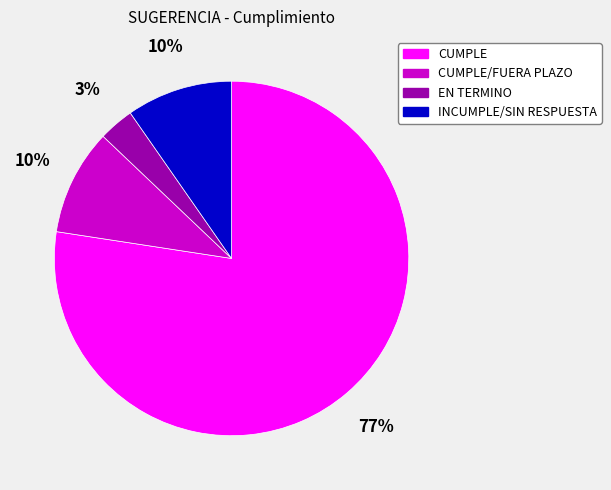

Is there a majority slice in this chart?

Yes